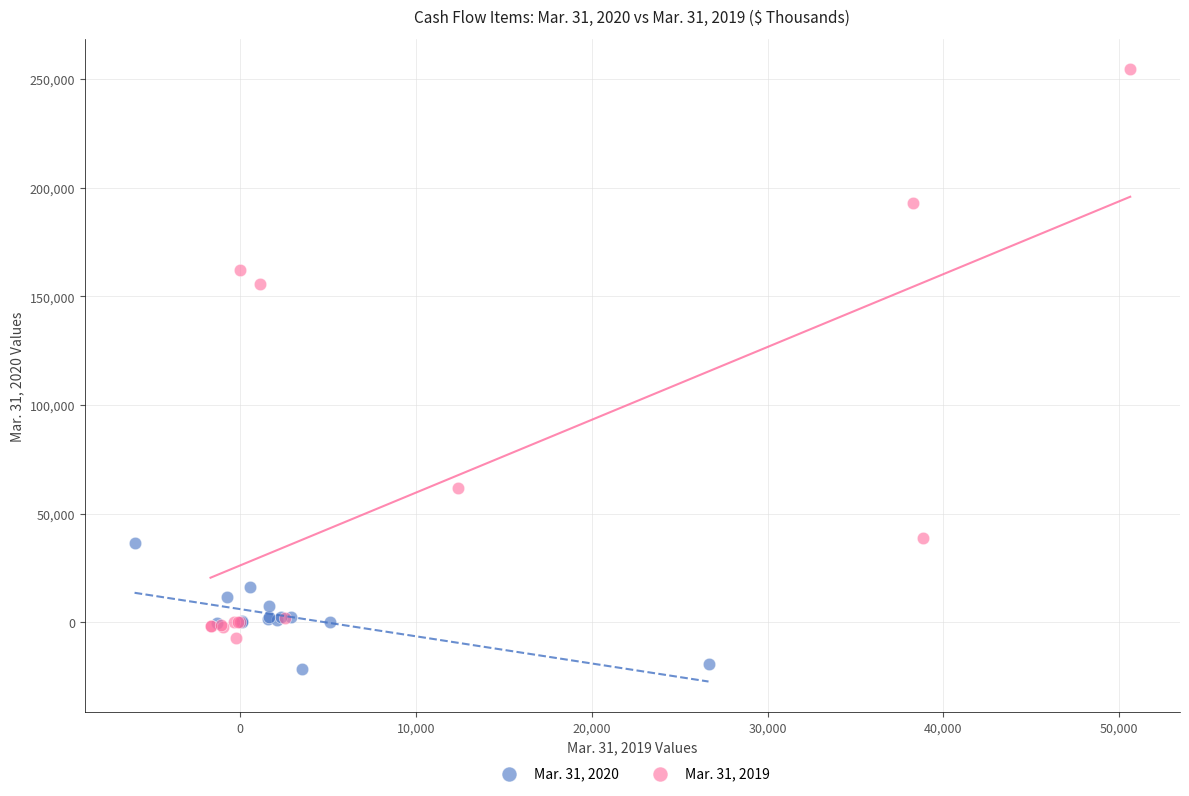

Which series contains the highest Y value?

Mar. 31, 2019